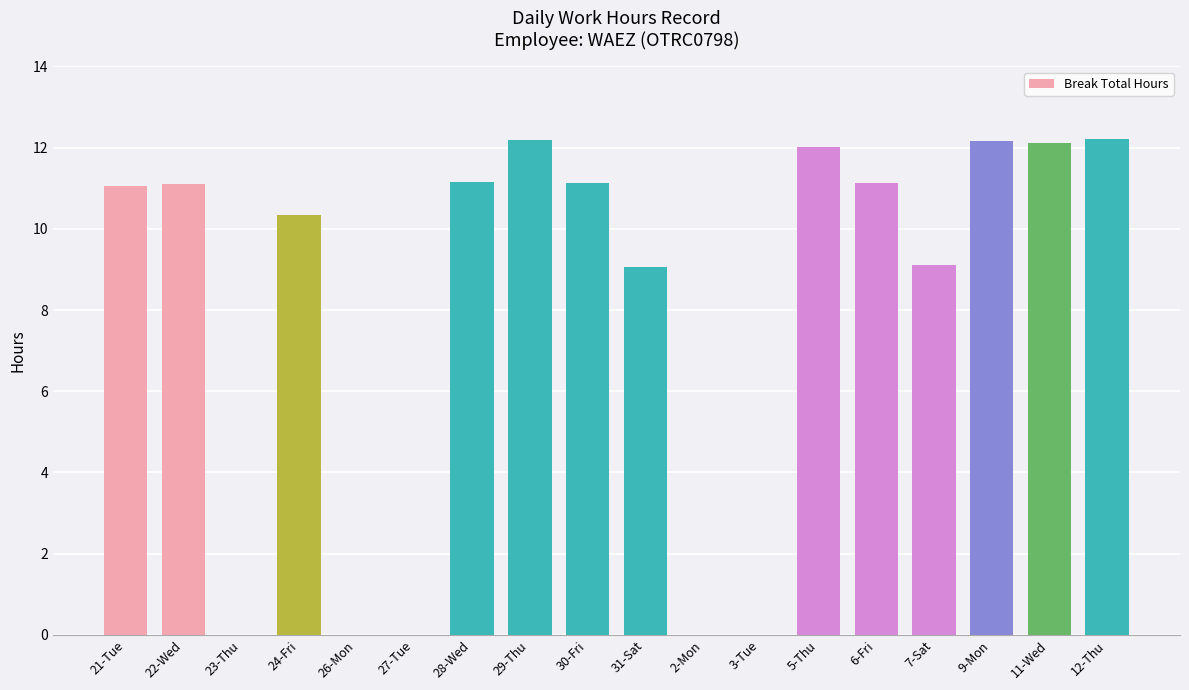

Are the bars horizontal?

No